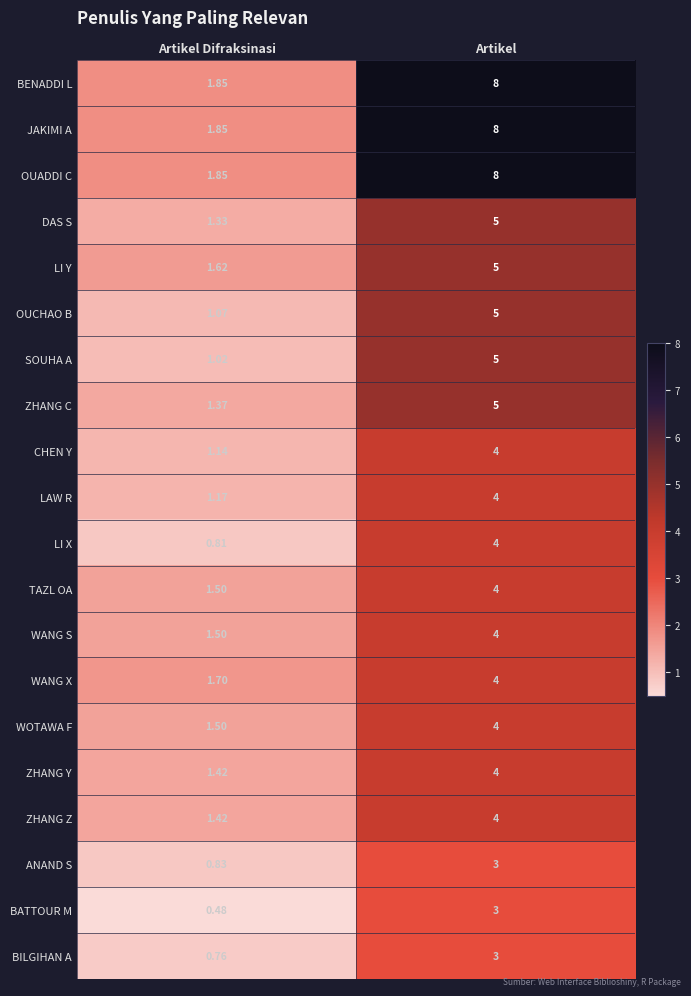

What is the total value across all series at Artikel Difraksinasi?

26.2